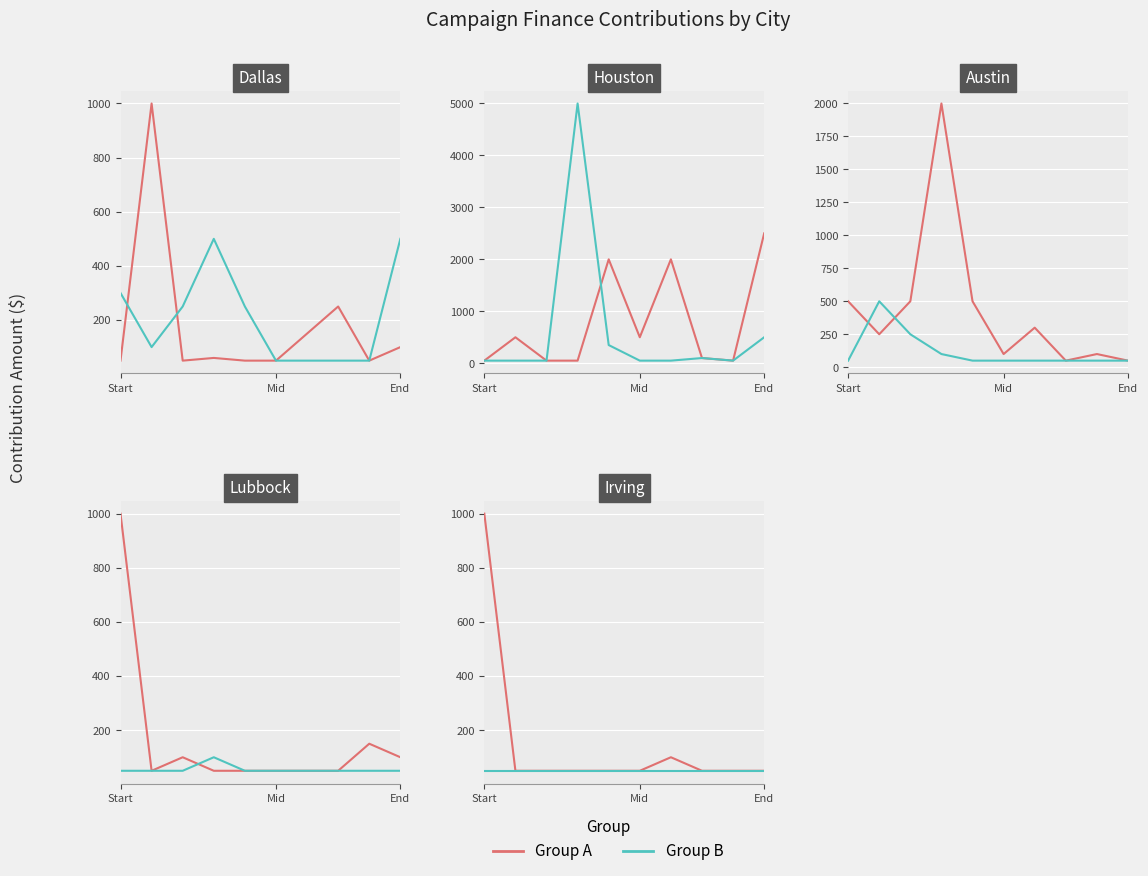

Which has a higher value, 5 or 7?

5